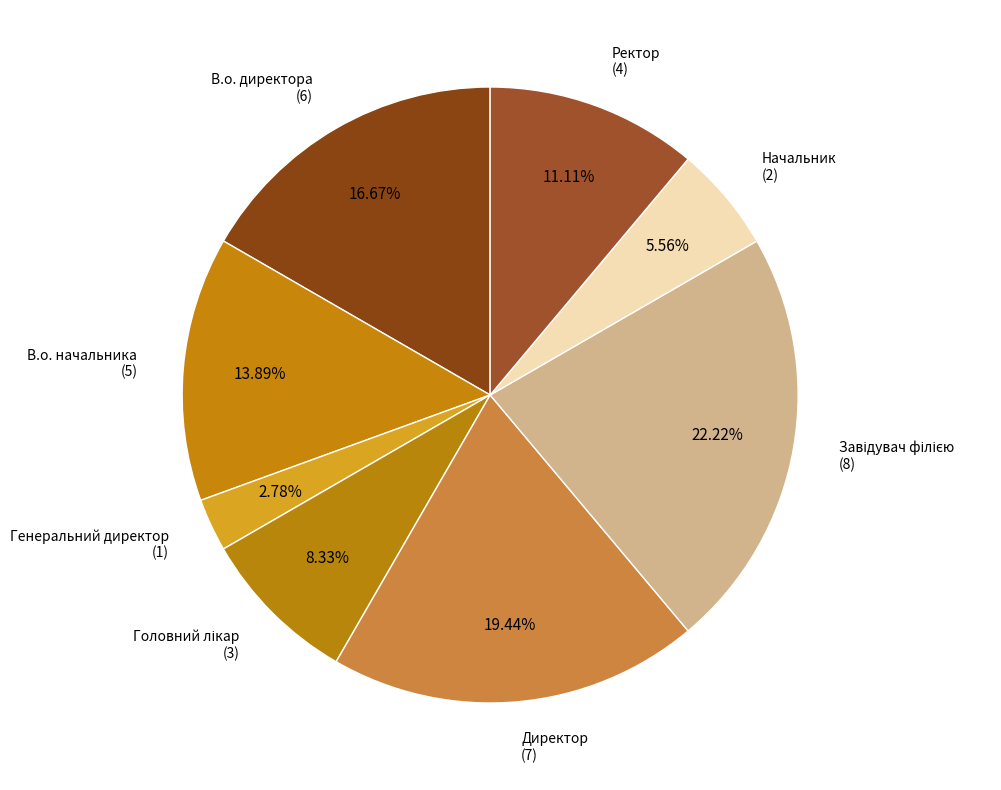

What is the smallest slice in the pie chart?

Генеральний директор